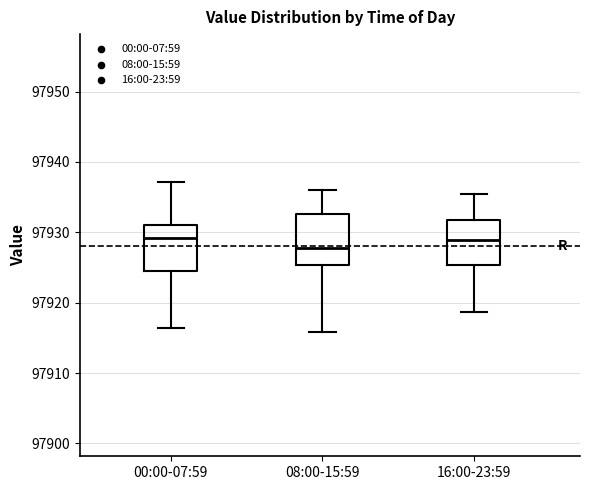

Reading left to right, read every box against the y-axis: the position of its median line, the range the box covers, and the ends of its whiskers. The values are not printed on the chart, so give them approximately, as read against the axis.

00:00-07:59: median 97929, box 97925 to 97931, whiskers 97916 to 97937
08:00-15:59: median 97928, box 97925 to 97933, whiskers 97916 to 97936
16:00-23:59: median 97929, box 97925 to 97932, whiskers 97919 to 97936